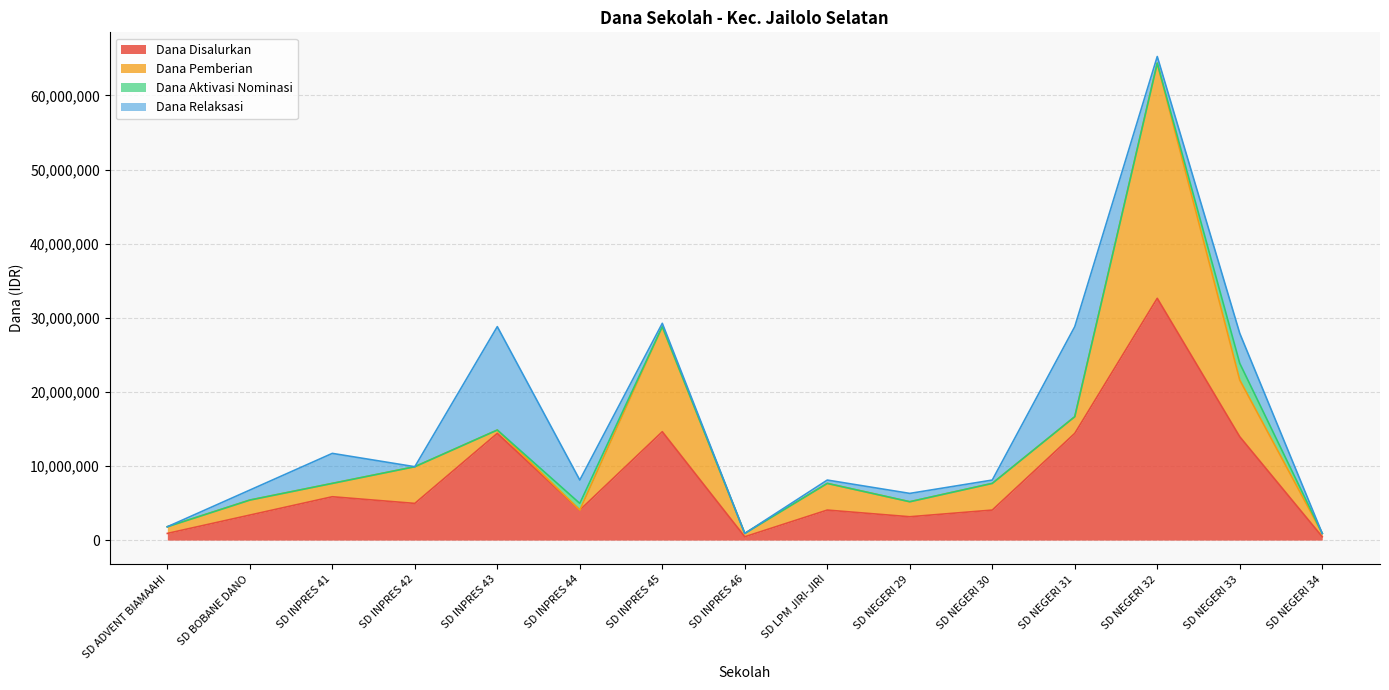

At how many categories does at least one series exceed 20447183?

1